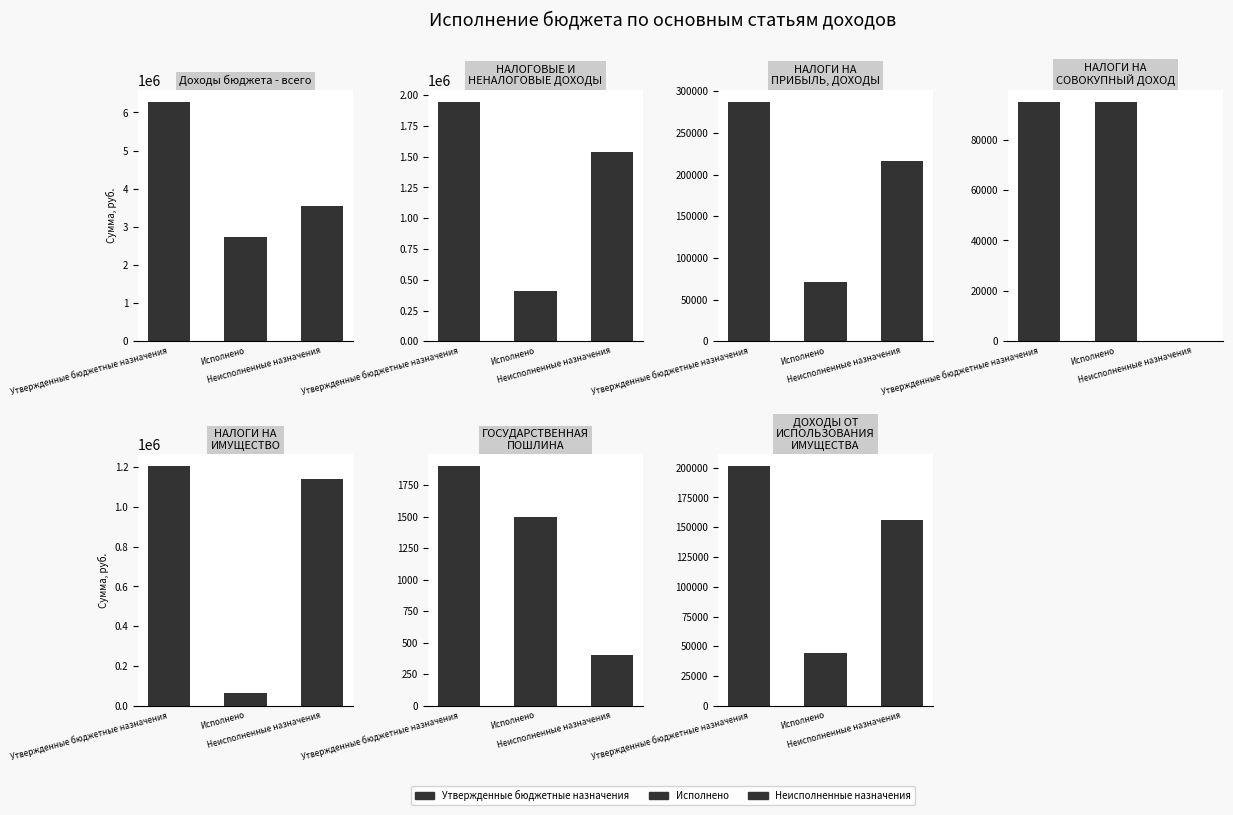

List the series in order of their peak value, highest first.

Утвержденные бюджетные назначения, Неисполненные назначения, Исполнено